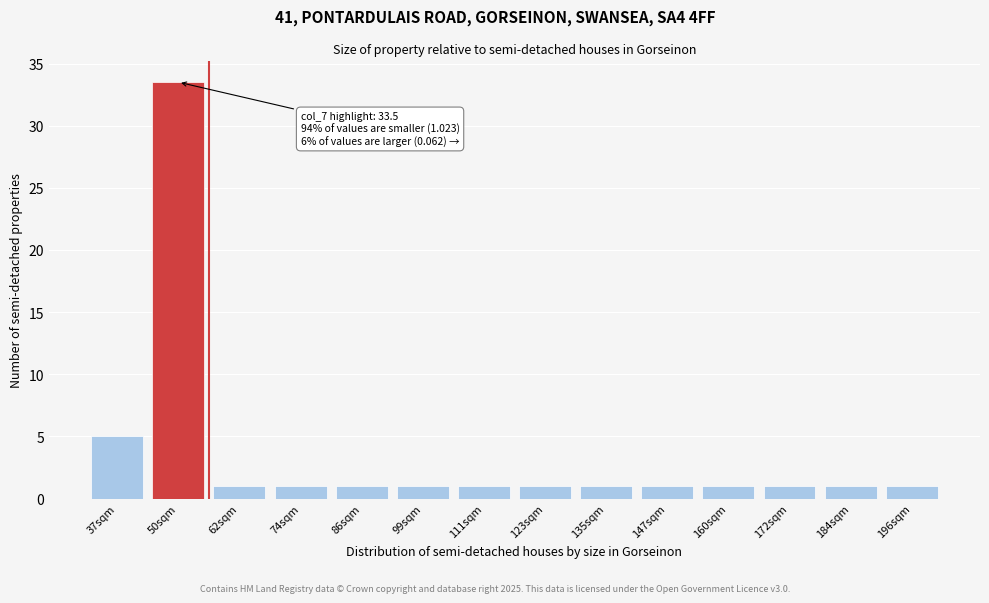

Reading left to right, extract all data points from this chart.

37sqm=5.0	50sqm=33.5	62sqm=1.0	74sqm=1.0	86sqm=1.0	99sqm=1.0	111sqm=1.0	123sqm=1.0	135sqm=1.0	147sqm=1.0	160sqm=1.0	172sqm=1.0	184sqm=1.0	196sqm=1.0